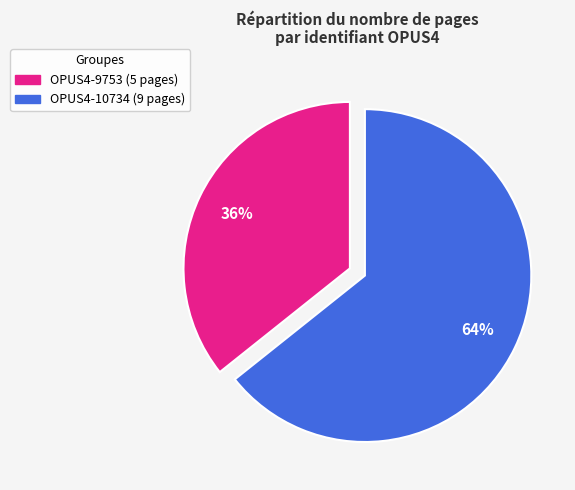

Is there any slice that represents more than half of the pie?

Yes